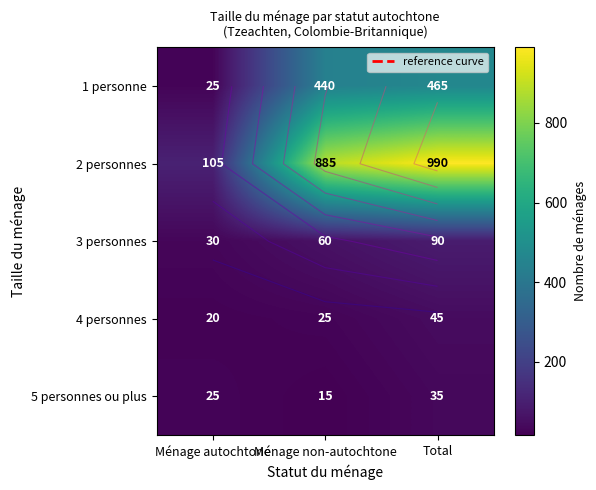

The value of 1 personne at Ménage autochtone is 12. True or false?

False